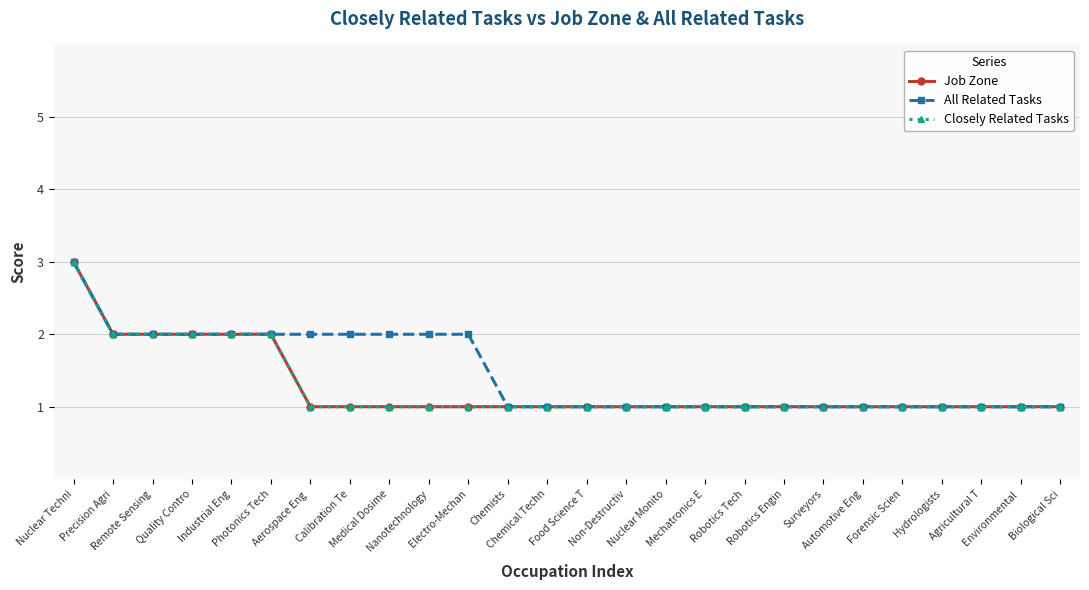

Count the Closely Related Tasks values in the range 1 to 2.

25